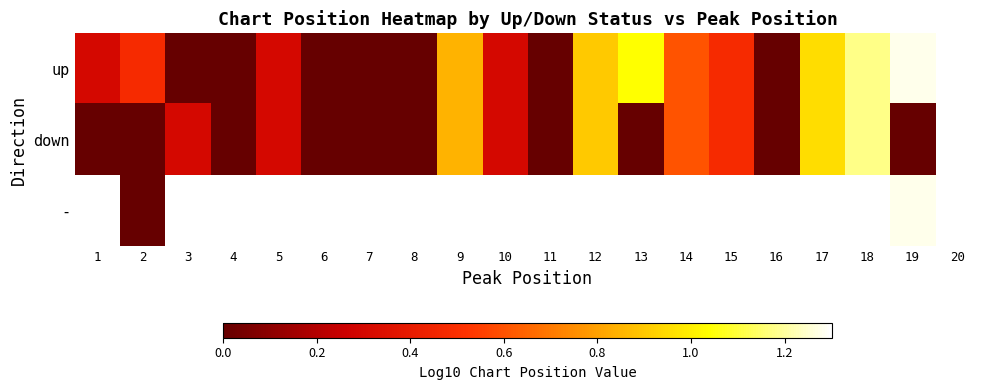

Read the down value at 14.

0.6